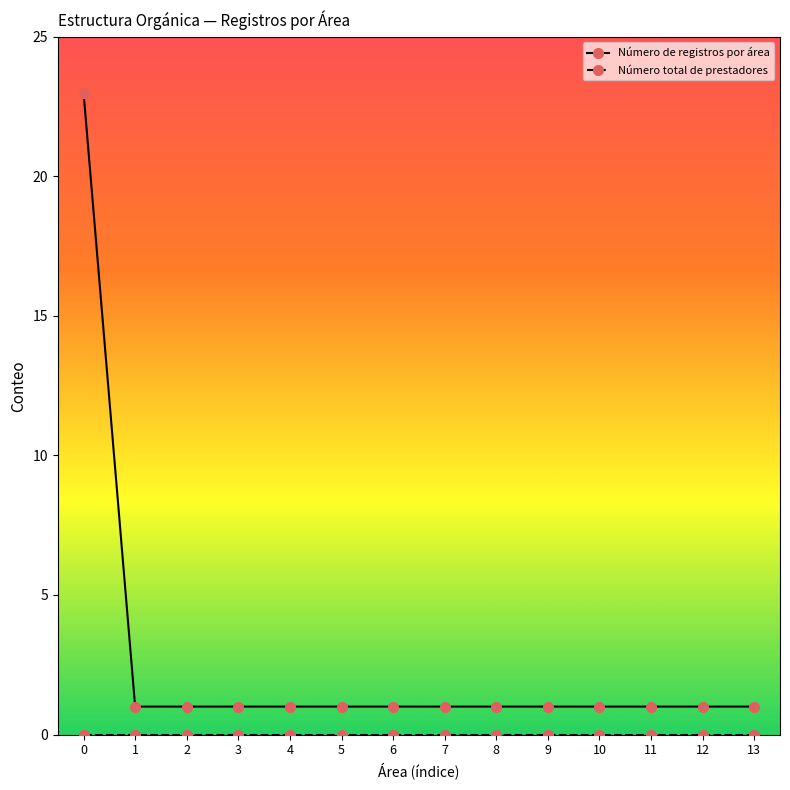

Does the chart have visible grid lines?

No